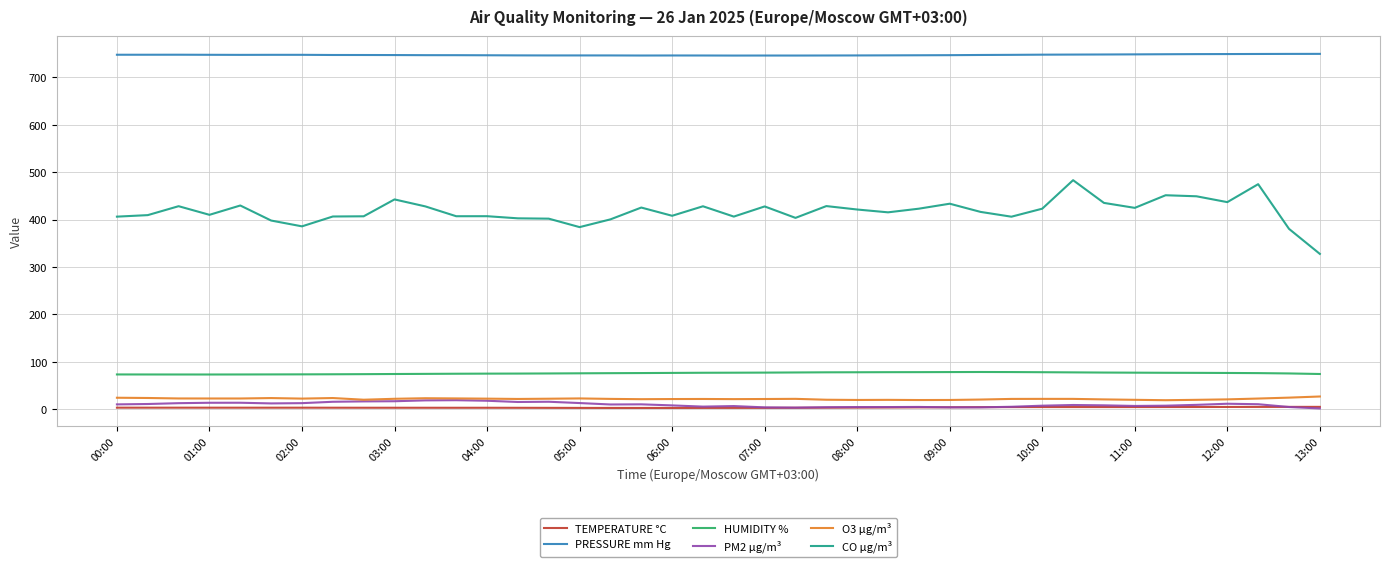

True or false: HUMIDITY % and PM2 µg/m³ cross at least once.

False